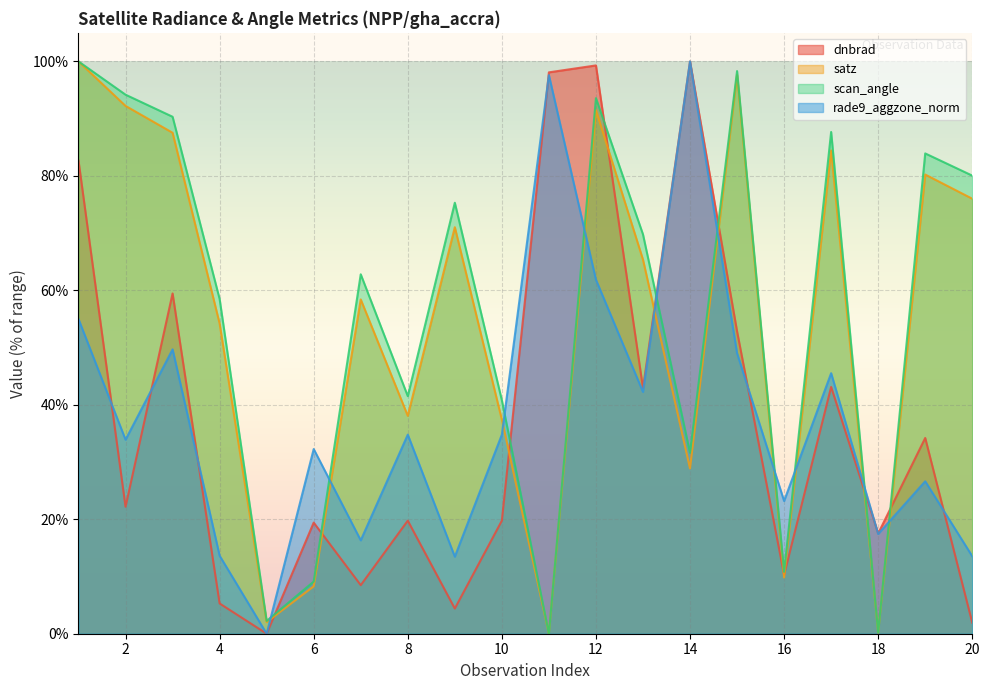

How many intersections are there between satz and rade9_aggzone_norm?

10